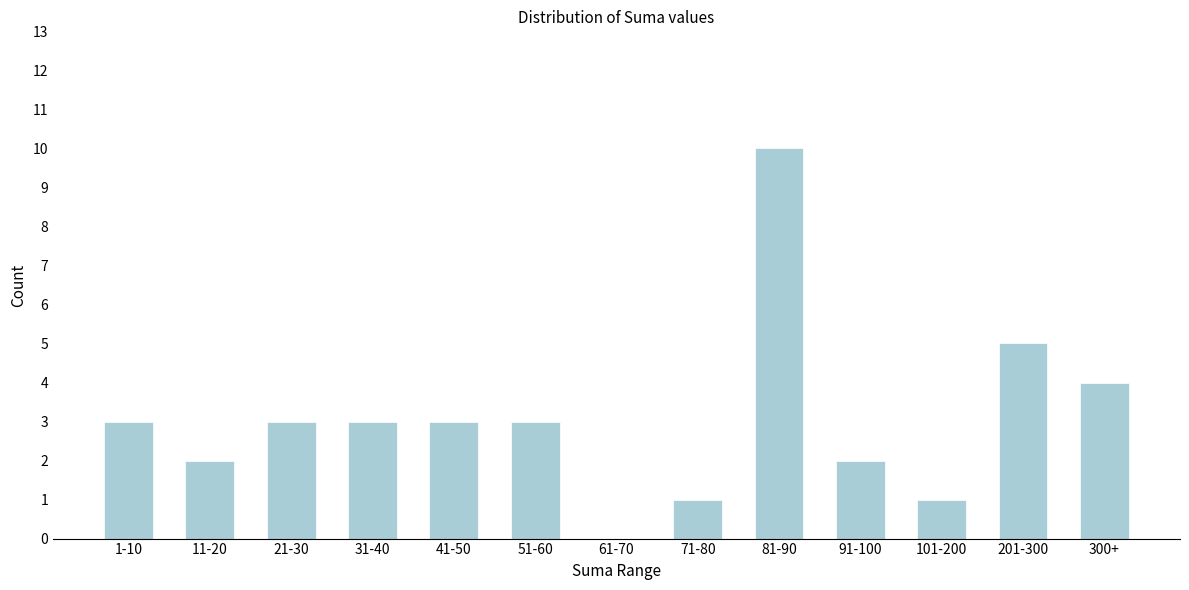

Reading right to left, list all the values displayed in this chart.

300+=4	201-300=5	101-200=1	91-100=2	81-90=10	71-80=1	61-70=0	51-60=3	41-50=3	31-40=3	21-30=3	11-20=2	1-10=3